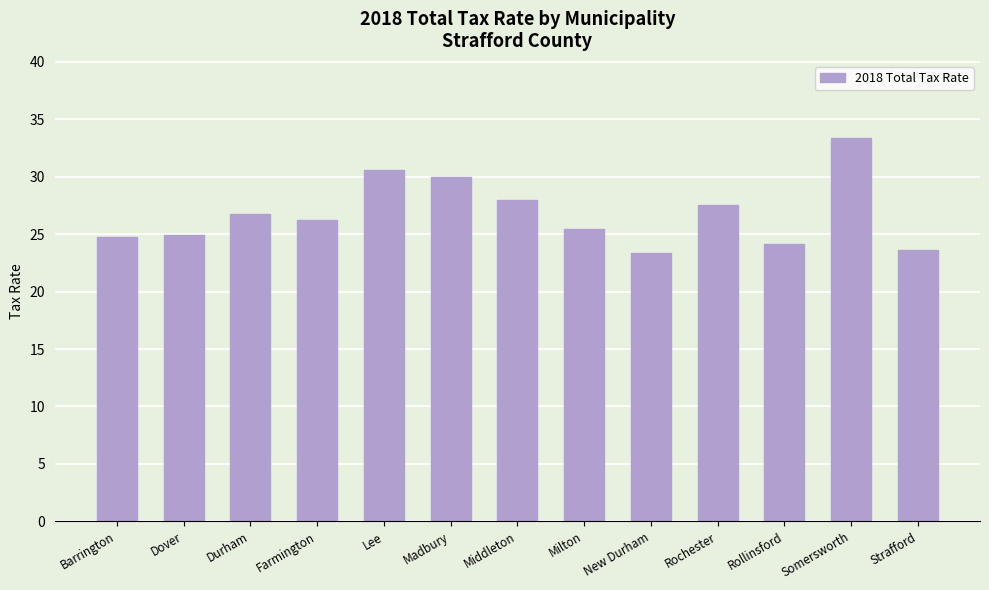

Which category has the highest value across all series?

Somersworth